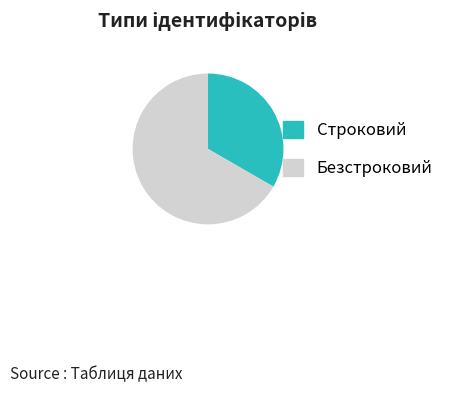

Is it true that Строковий is 33% of the pie?

True